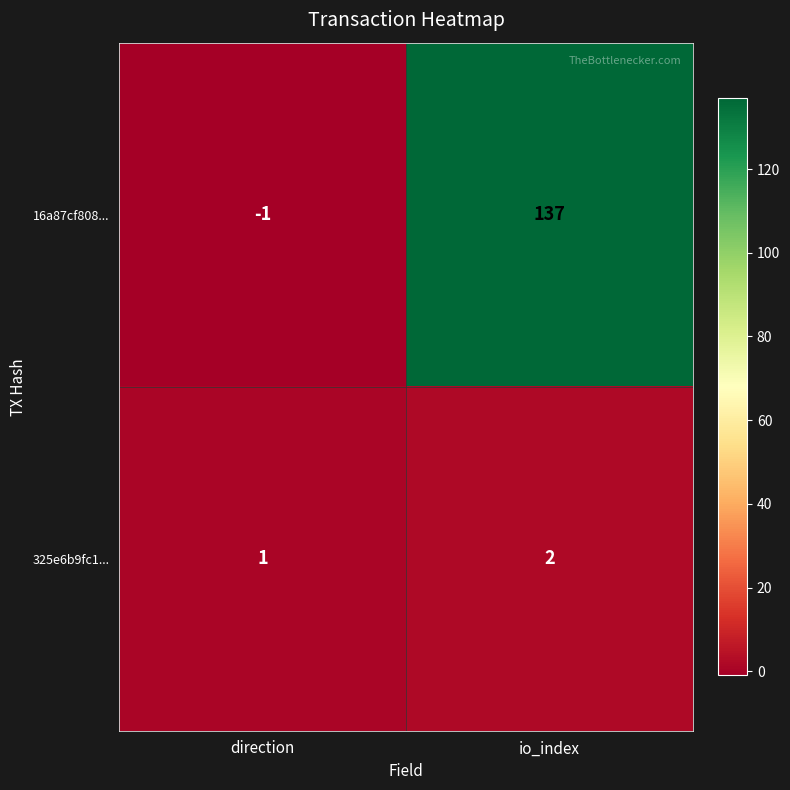

What is the greatest value displayed?

137